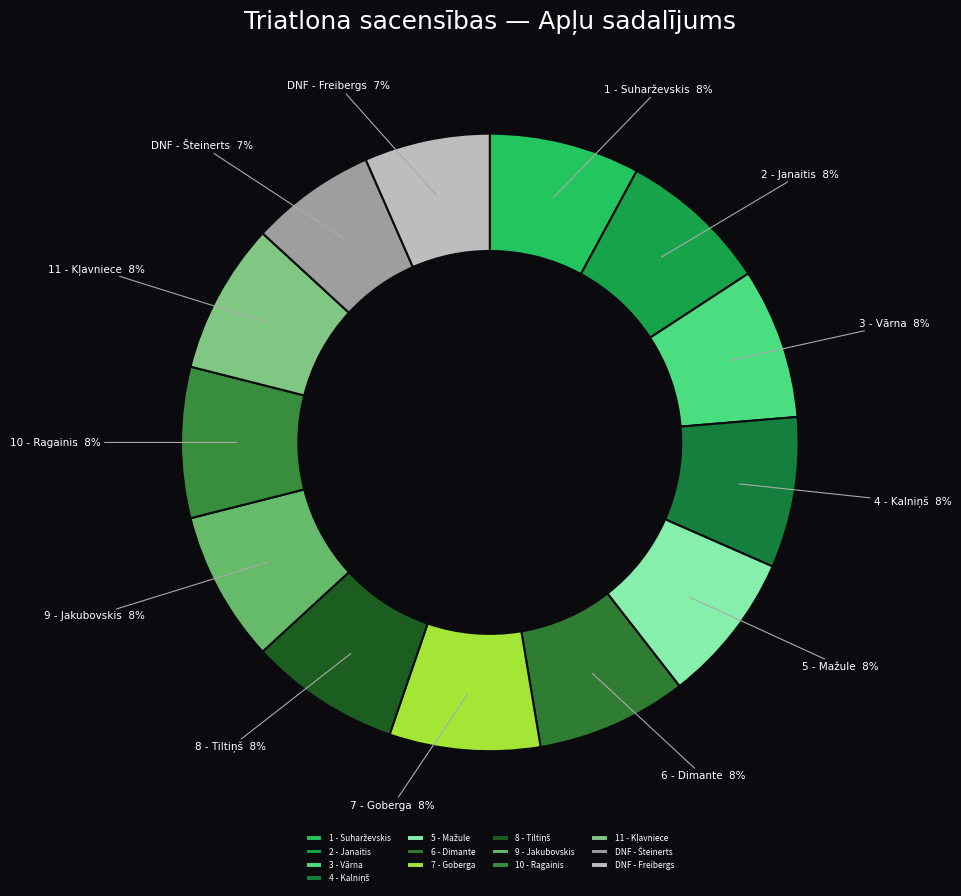

Count the number of slices in the pie.

13